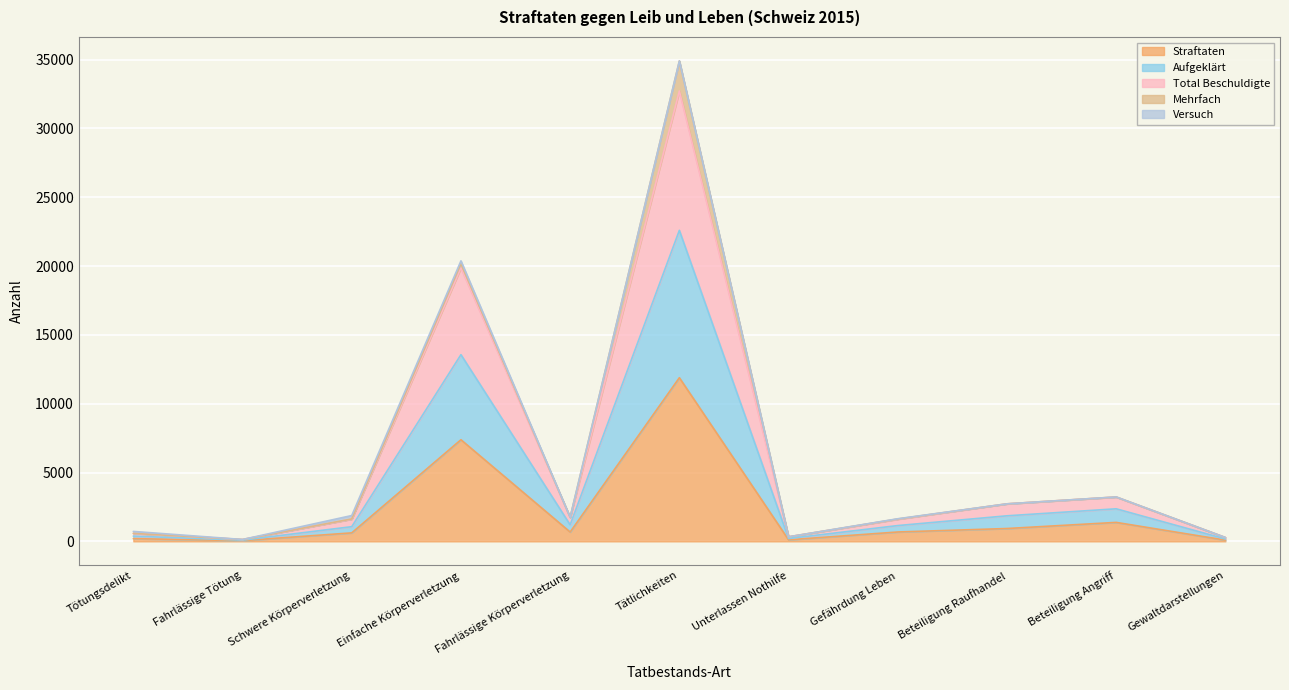

At which category does Straftaten reach its first local peak?

Einfache Körperverletzung